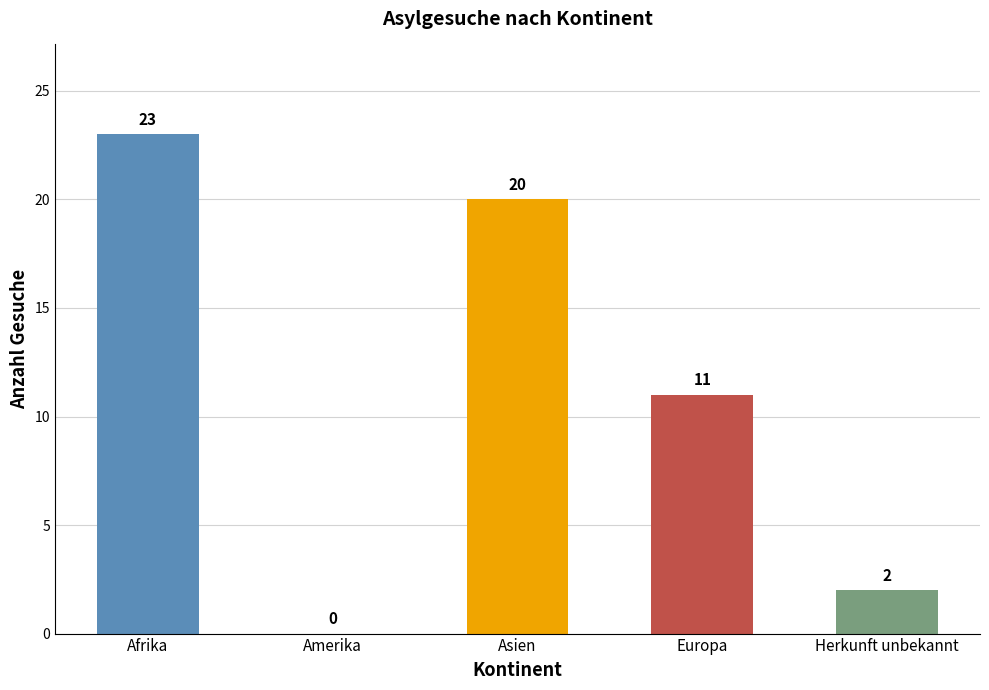

The chart shows a value of 7 at Europa. True or false?

False